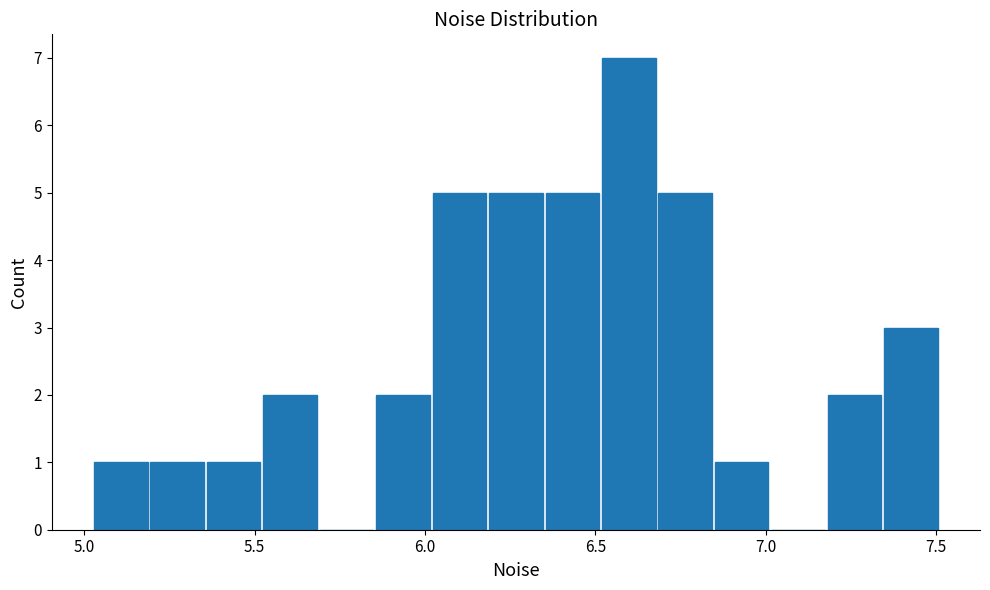

Read against the x-axis, roughly where is the centre of the tallest bar?

6.60